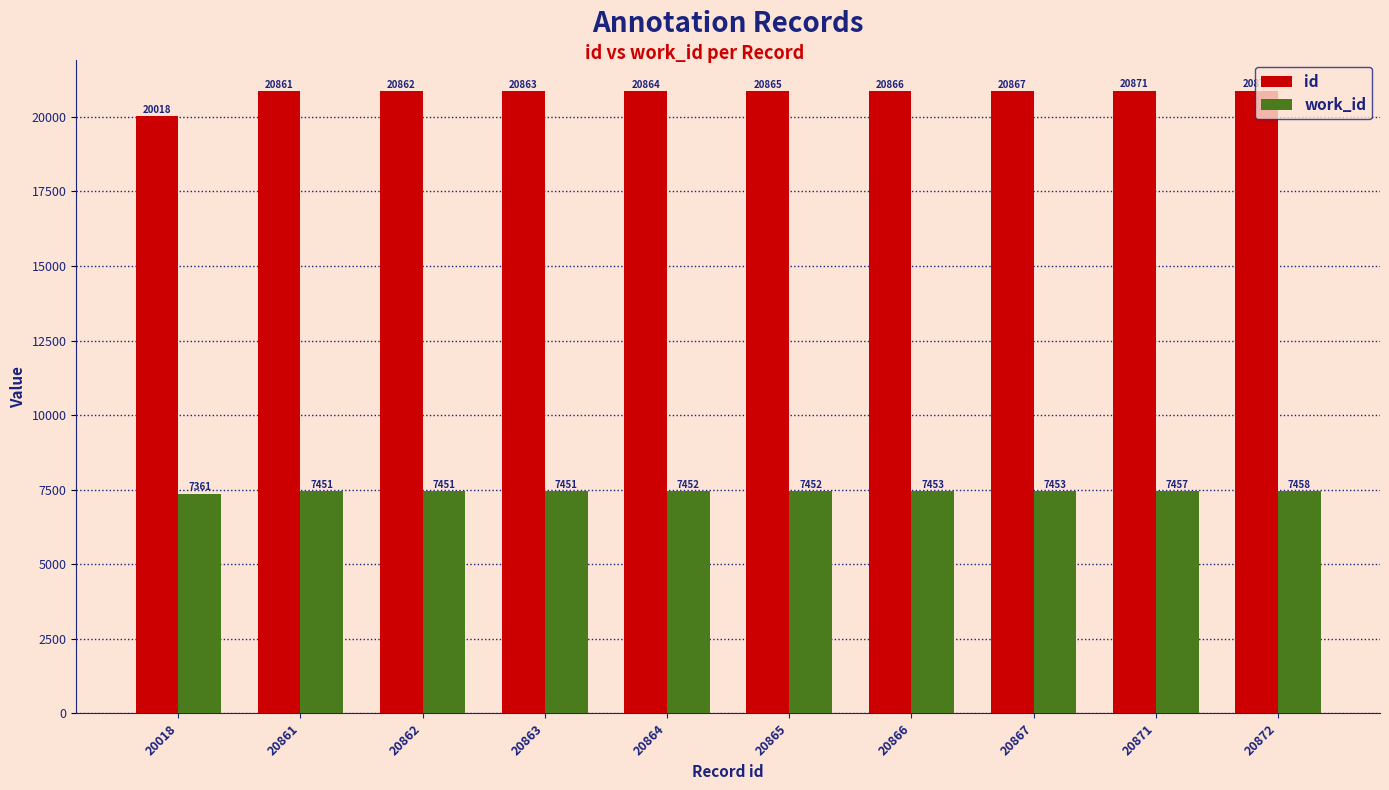

At which label is id closest to 20445?

20861